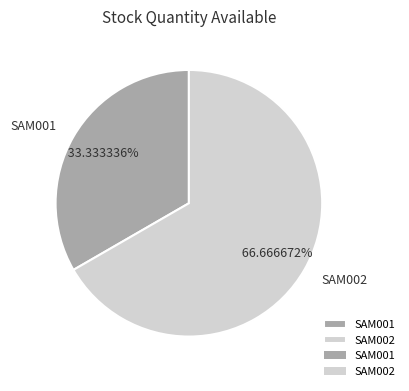

True or false: SAM002 accounts for 67% of the total.

True